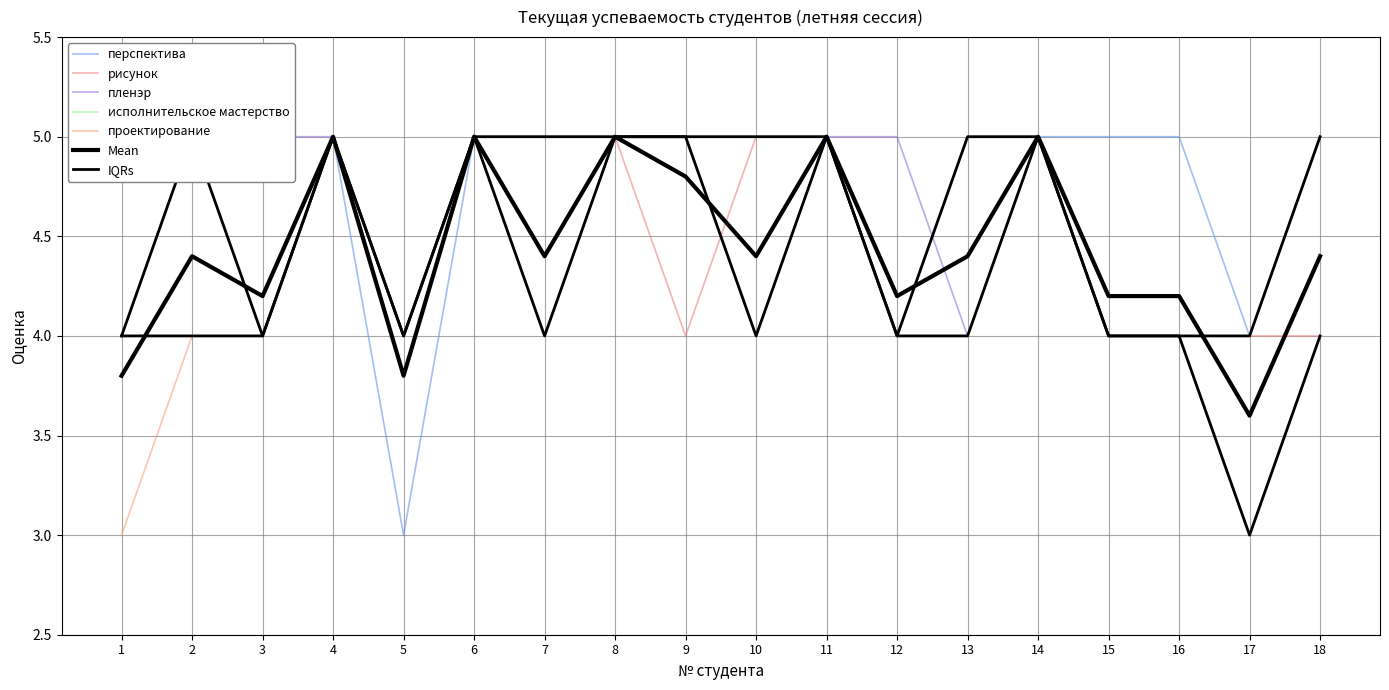

What is the difference between the maximum and second lowest values in the проектирование series?

2